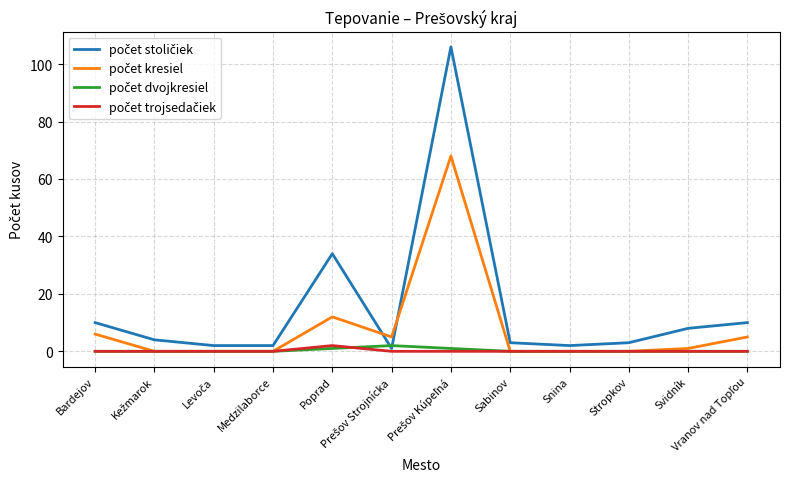

Does the chart display data point markers on the line(s)?

No